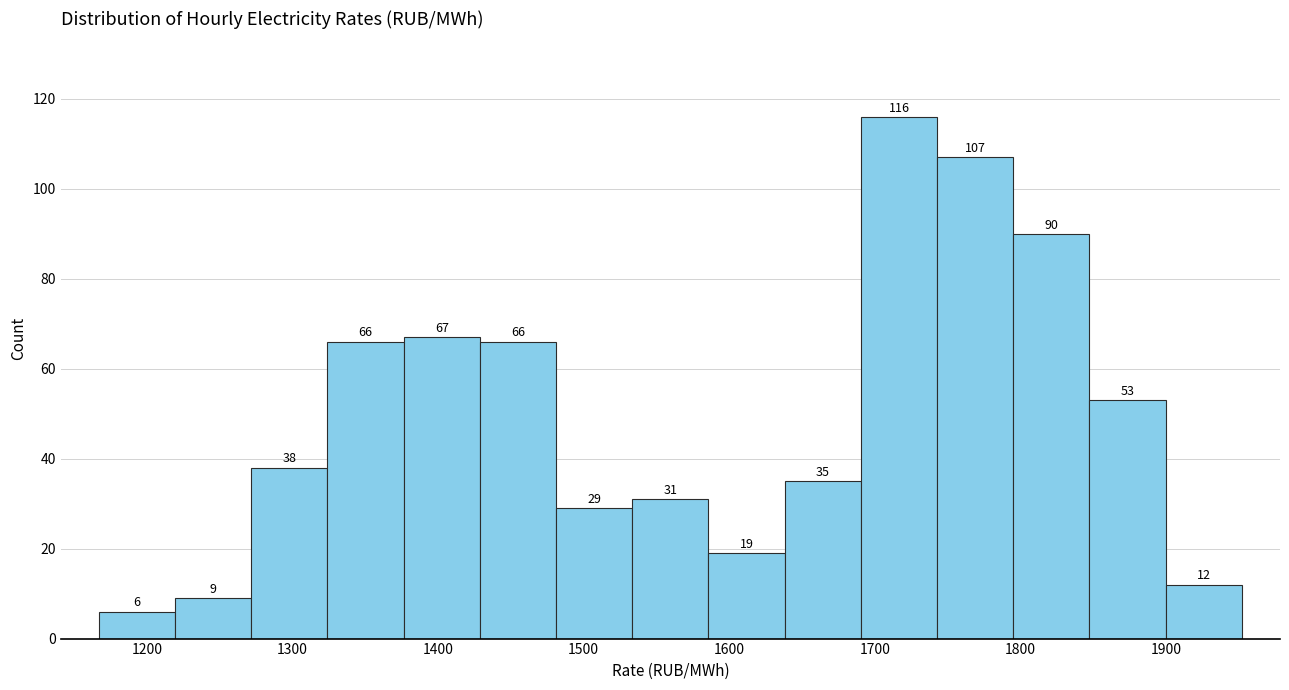

Reading left to right, list every bar in this chart as the range it spans on the x-axis followed by its height. The bar edges are not printed on the chart, so give them approximately, as read against the axis.

1170 to 1220: 6
1220 to 1270: 9
1270 to 1320: 38
1320 to 1380: 66
1380 to 1430: 67
1430 to 1480: 66
1480 to 1530: 29
1530 to 1590: 31
1590 to 1640: 19
1640 to 1690: 35
1690 to 1740: 116
1740 to 1790: 107
1790 to 1850: 90
1850 to 1900: 53
1900 to 1950: 12